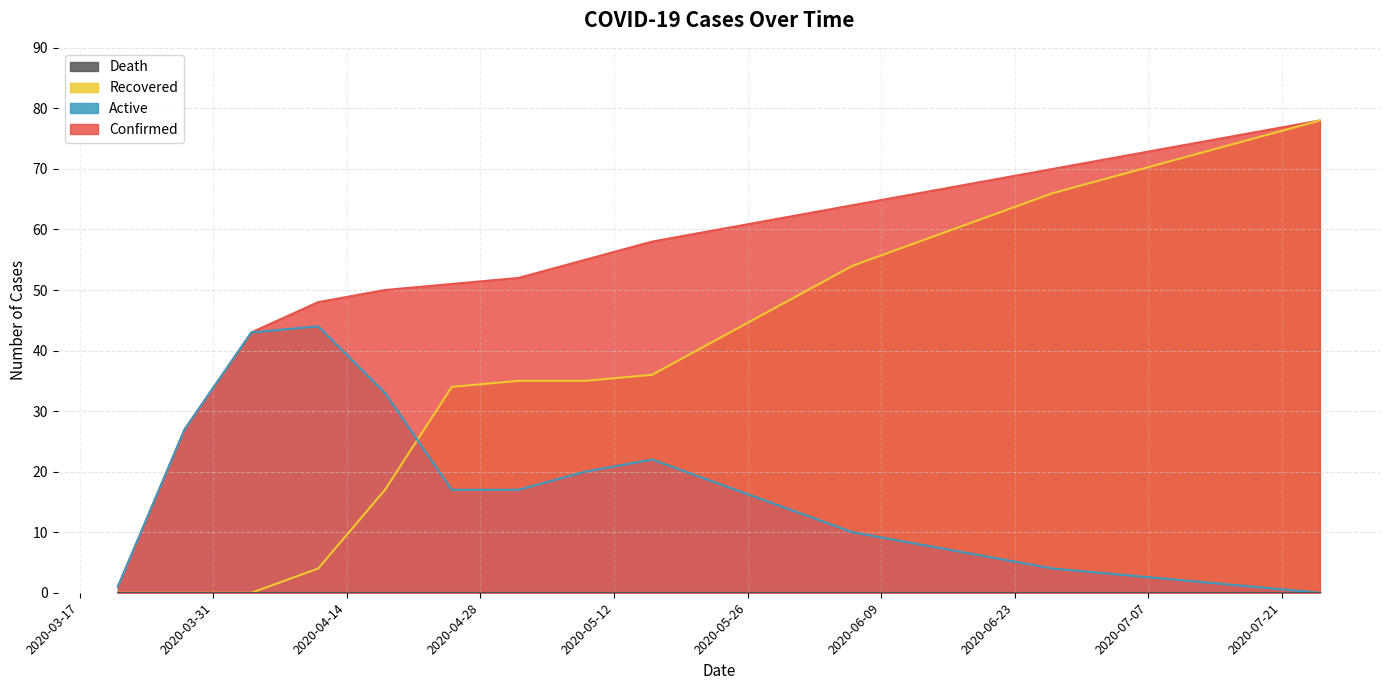

At how many categories does at least one series exceed 29?

17